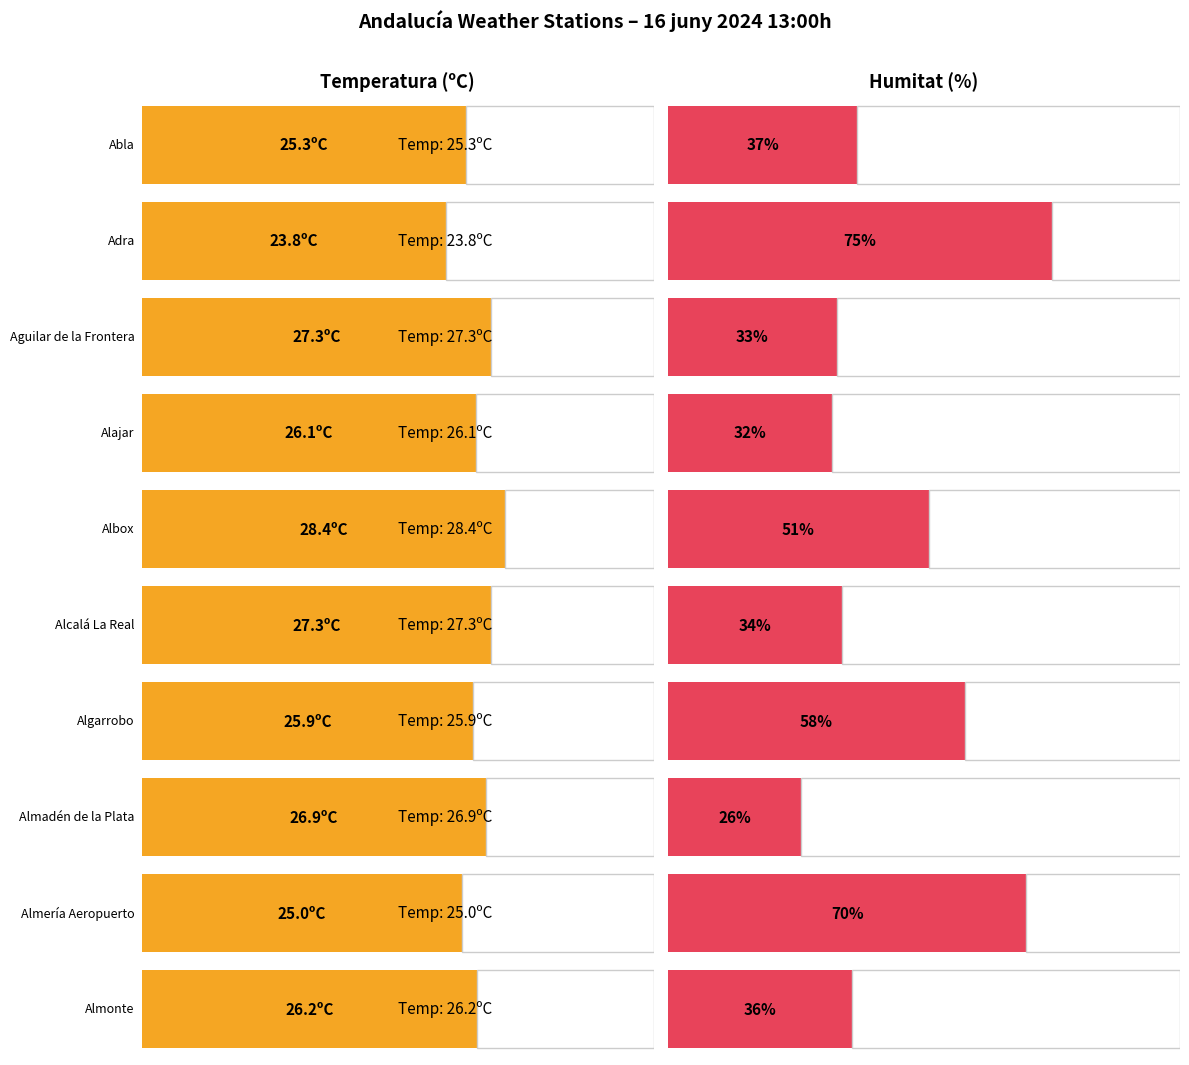

Which series changed the most between Adra and Alajar?

Humitat (%)